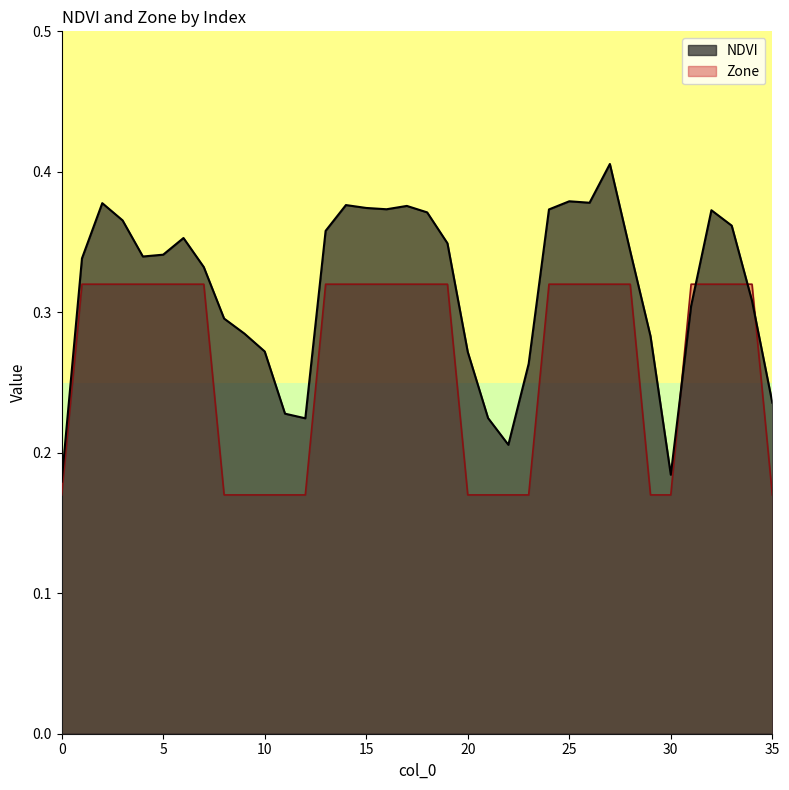

In NDVI, how many points are higher than both neighbors (excluding endpoints)?

7